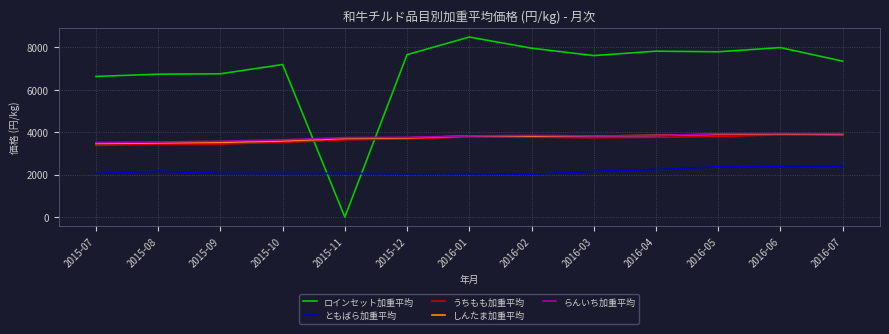

What is the approximate value of ともばら加重平均 at 2015-09?

2060.7